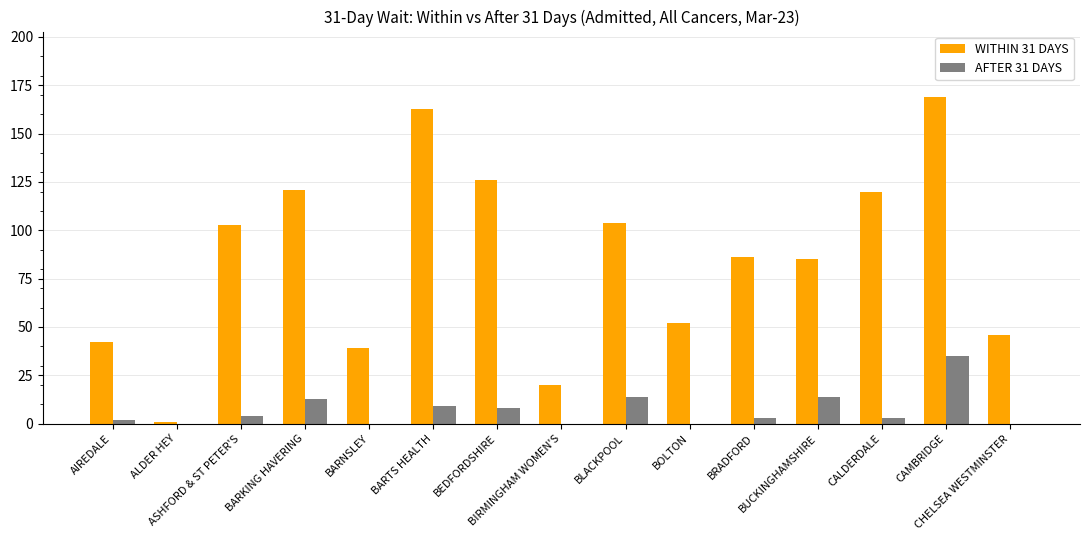

What is the maximum value shown in the chart?

169